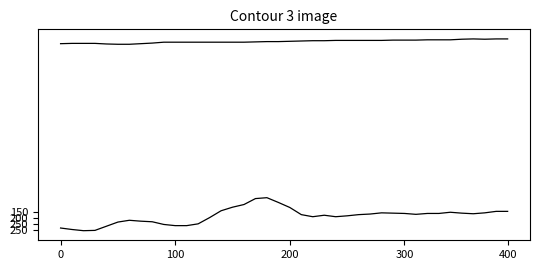

At which category does the chart reach its minimum across all series?

36